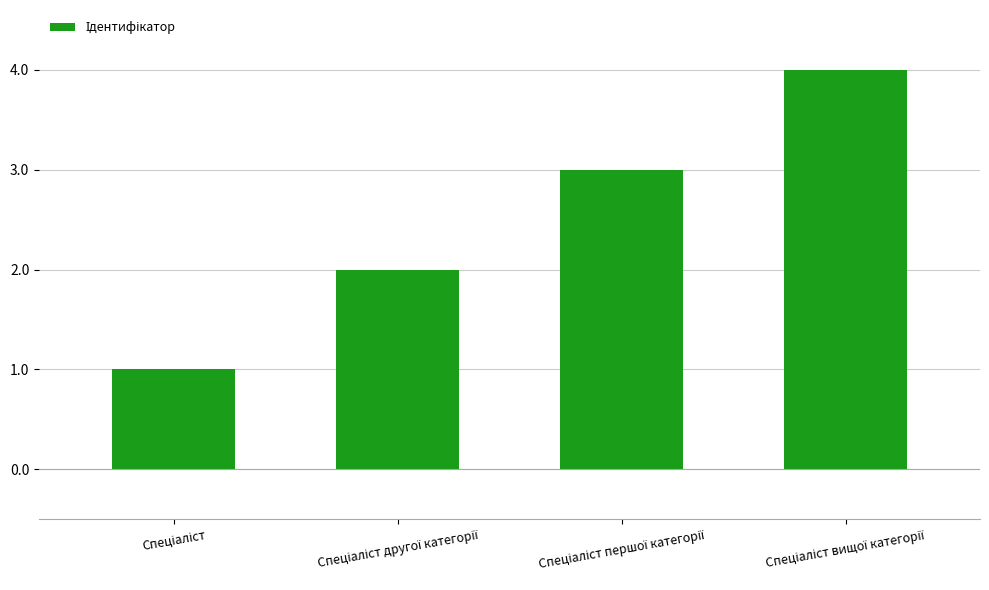

What is the difference between the maximum and minimum values?

3